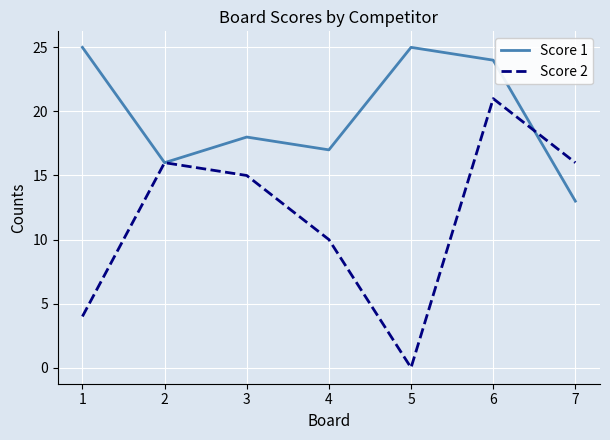

At which label is Score 1 closest to 19?

3